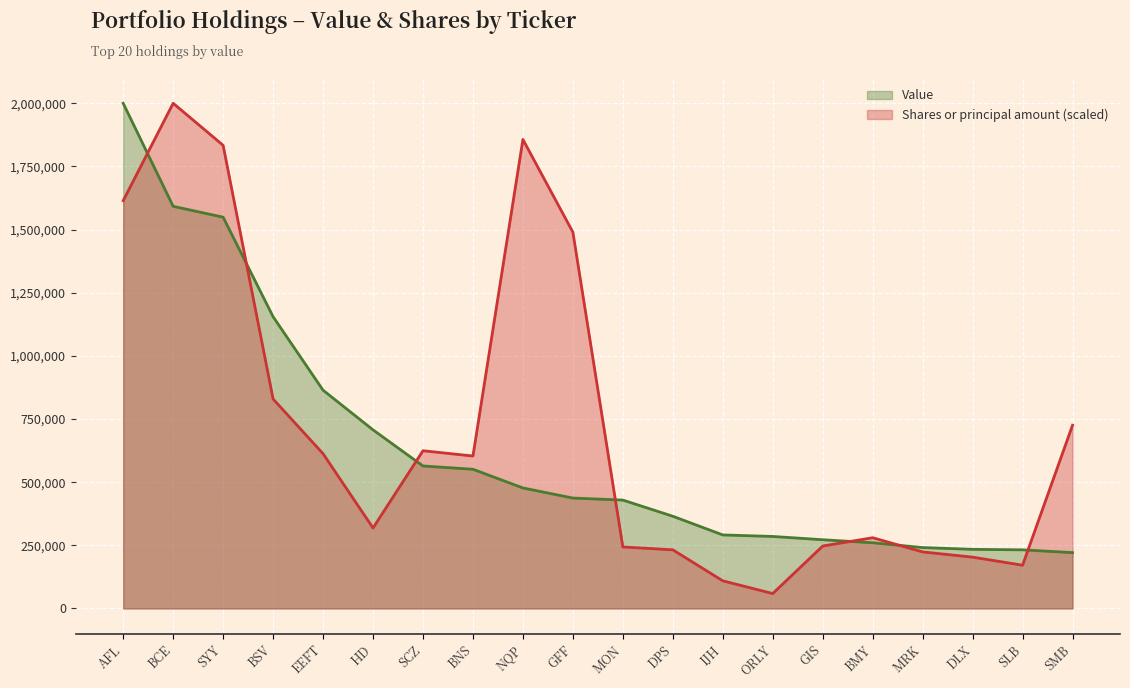

Which category has the lowest value in the Value series?

SMB